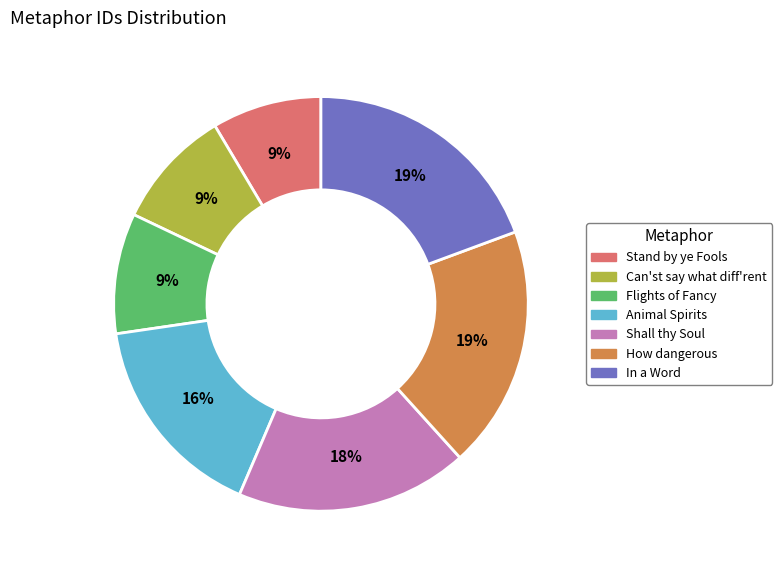

Is it true that Shall thy Soul is 25% of the pie?

False